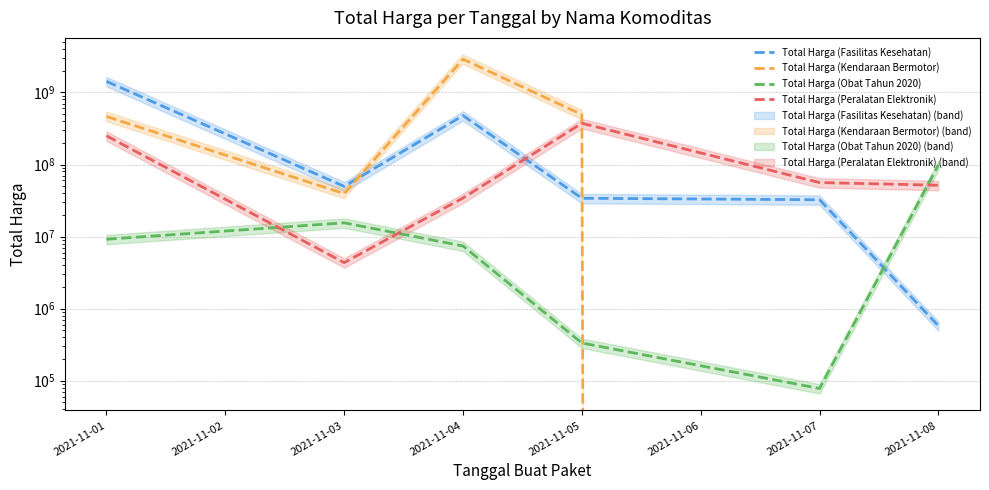

How many times do Total Harga (Fasilitas Kesehatan) and Total Harga (Kendaraan Bermotor) cross each other?

2